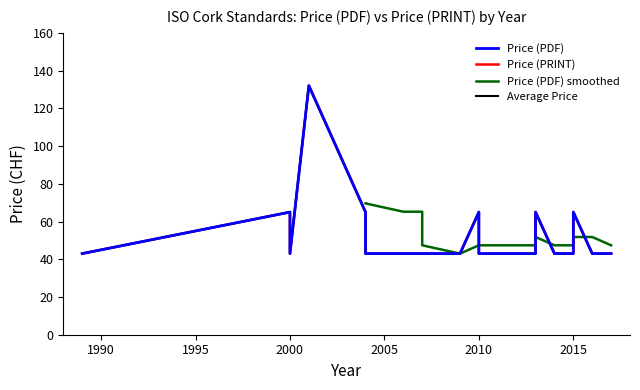

What is the sum of the Price (PRINT) values at 2014 and 2000?

108